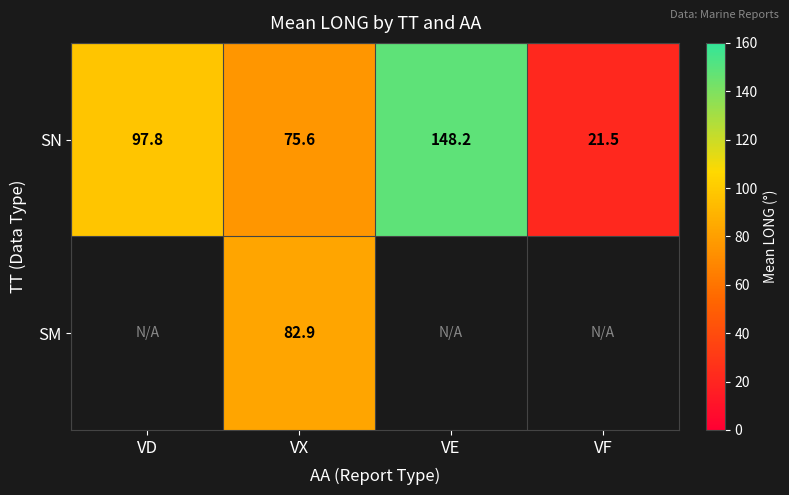

What is the average value of the SN series?

85.8